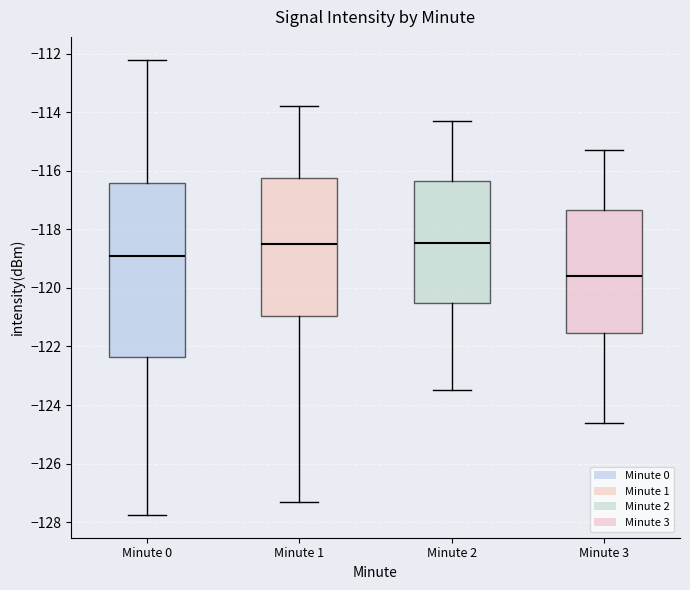

Where does the upper whisker of the box for Minute 2 end on the y-axis? The values are not printed on the chart, so give them approximately, as read against the axis.

-114.2